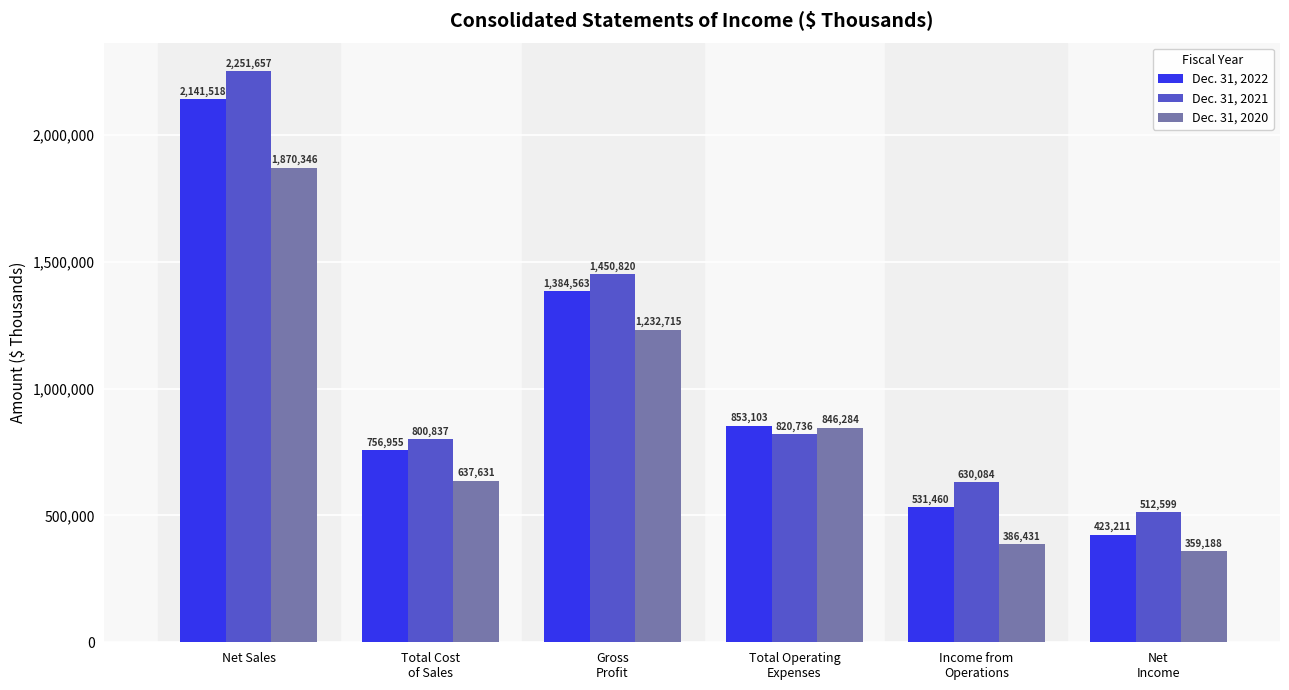

Is it true that Dec. 31, 2020 equals 386431 at Income from
Operations?

True